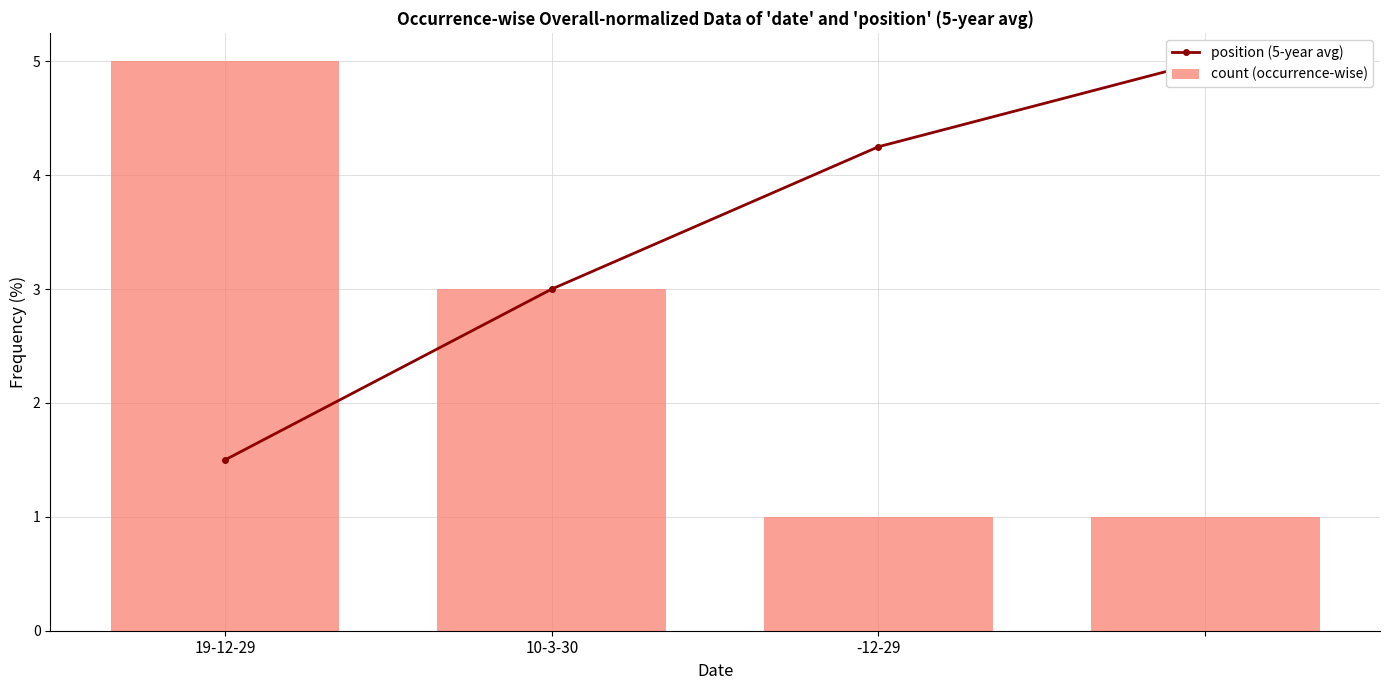

What is the maximum value for position (5-year avg)?

5.0